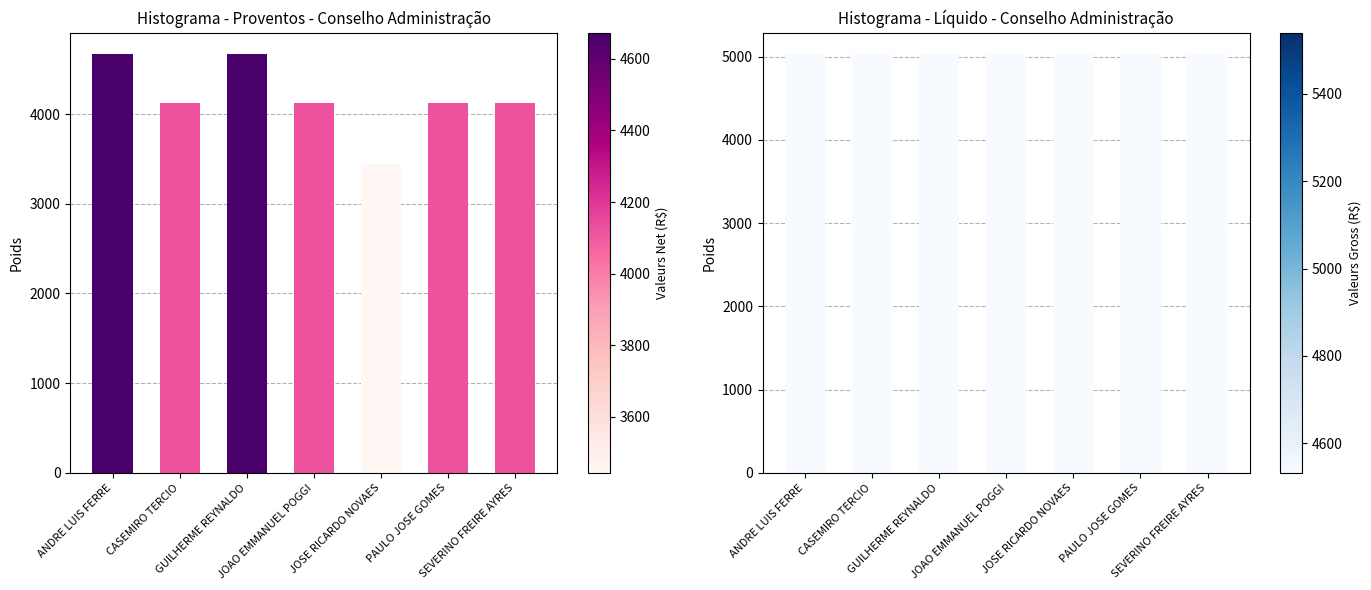

Is it true that Gross equals 1889.3 at ANDRE LUIS FERRE?

False